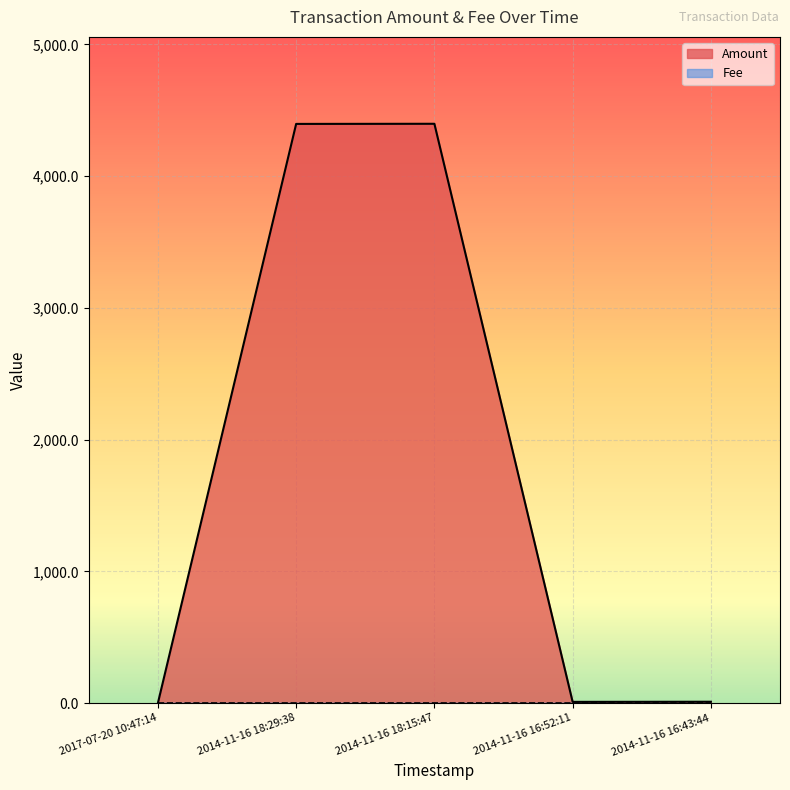

What is the label of the 1st point from the left?

2017-07-20 10:47:14